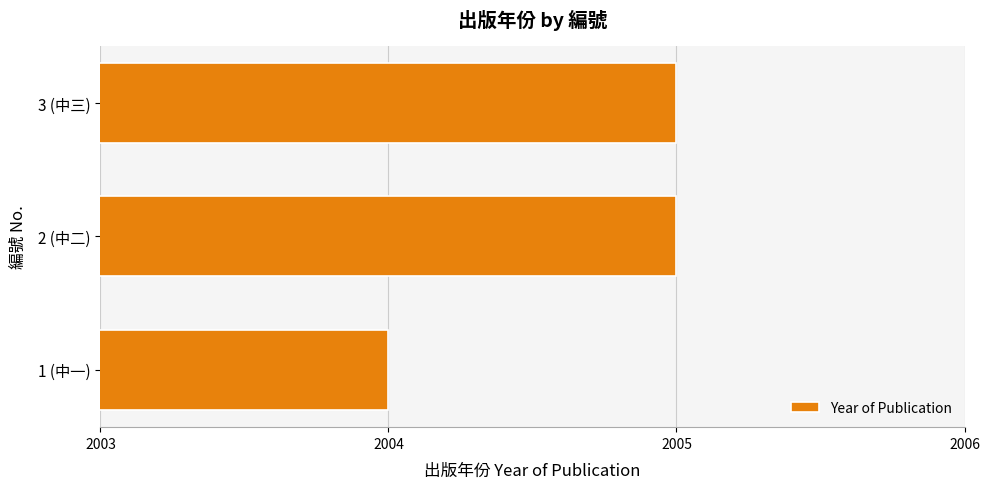

How many categories are shown in the chart?

3